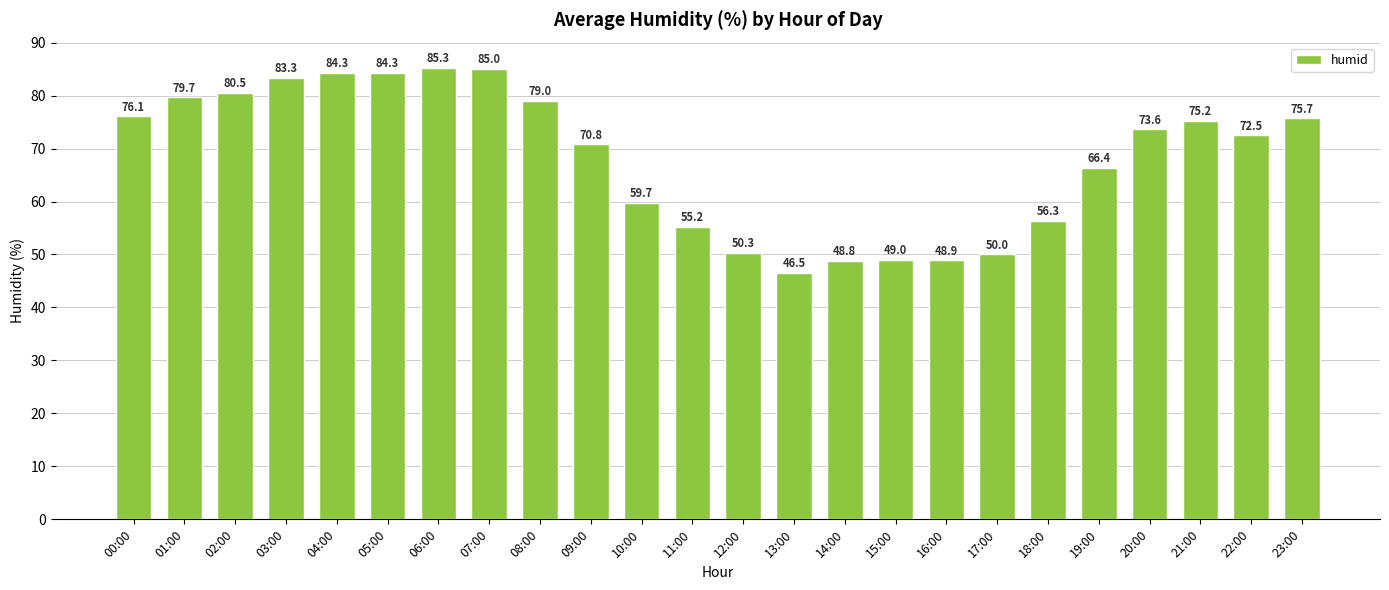

Where does the data first go above 73?

00:00